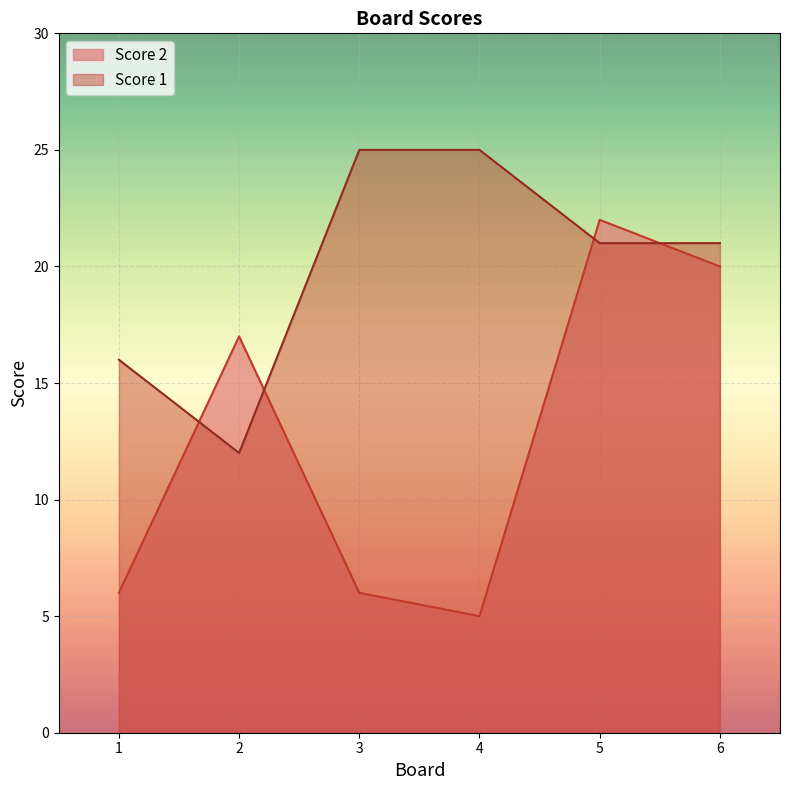

What is the value of the Score 1 point at the 6th from the left?

21